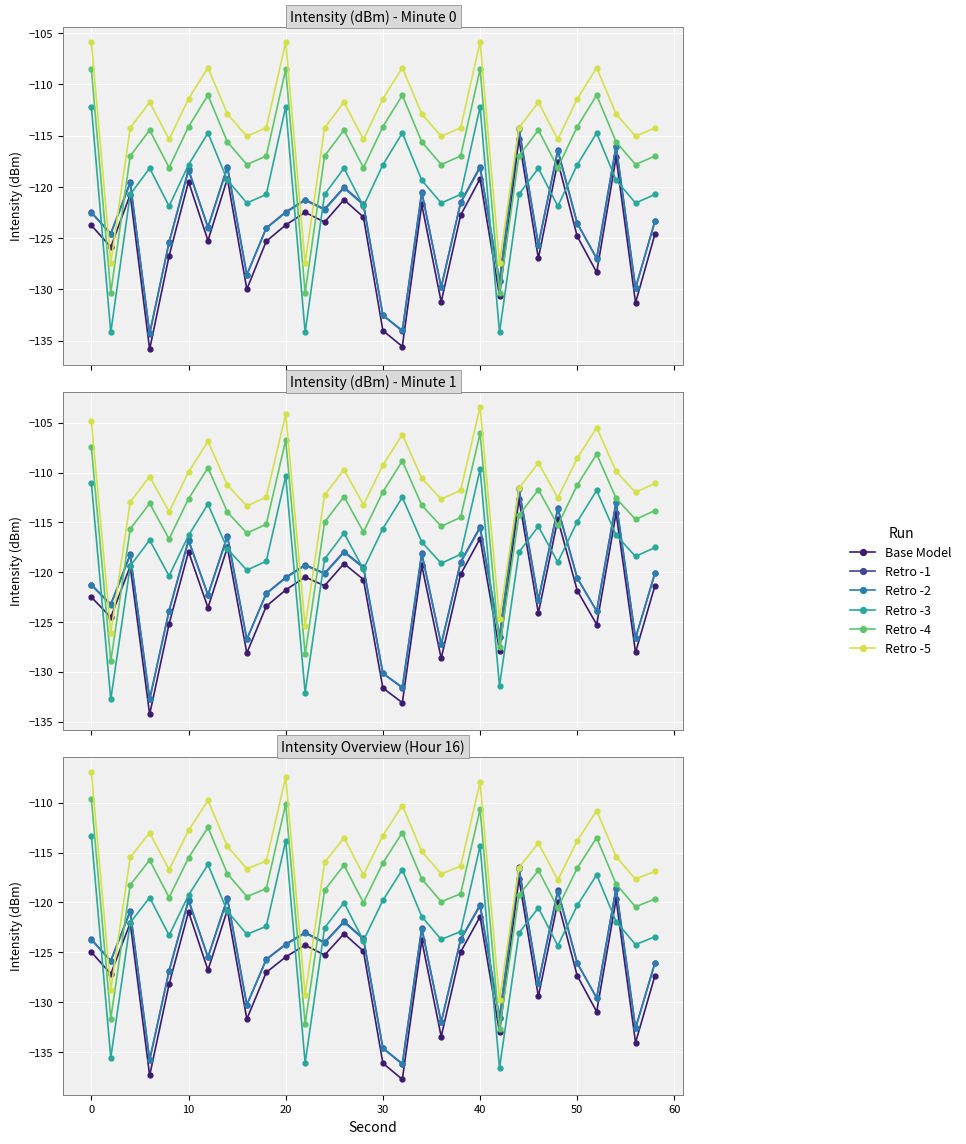

True or false: Base Model and Retro -1 cross at least once.

False